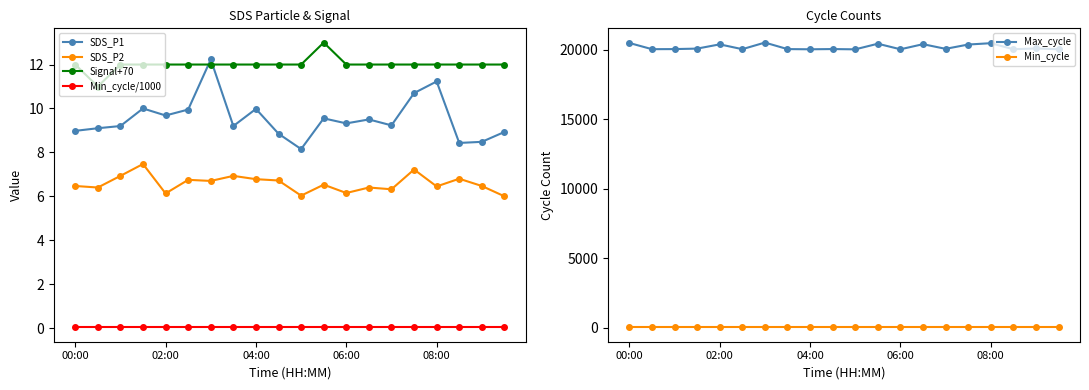

How many lines are shown in the chart?

6